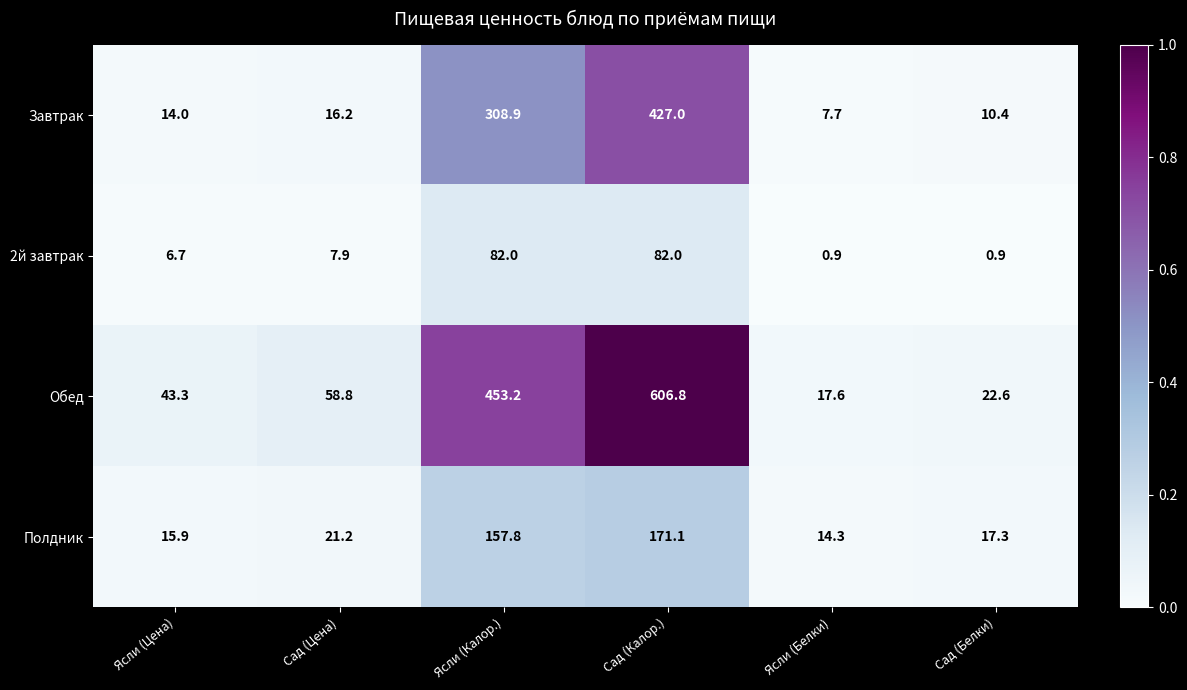

At how many categories does at least one series exceed 0?

6